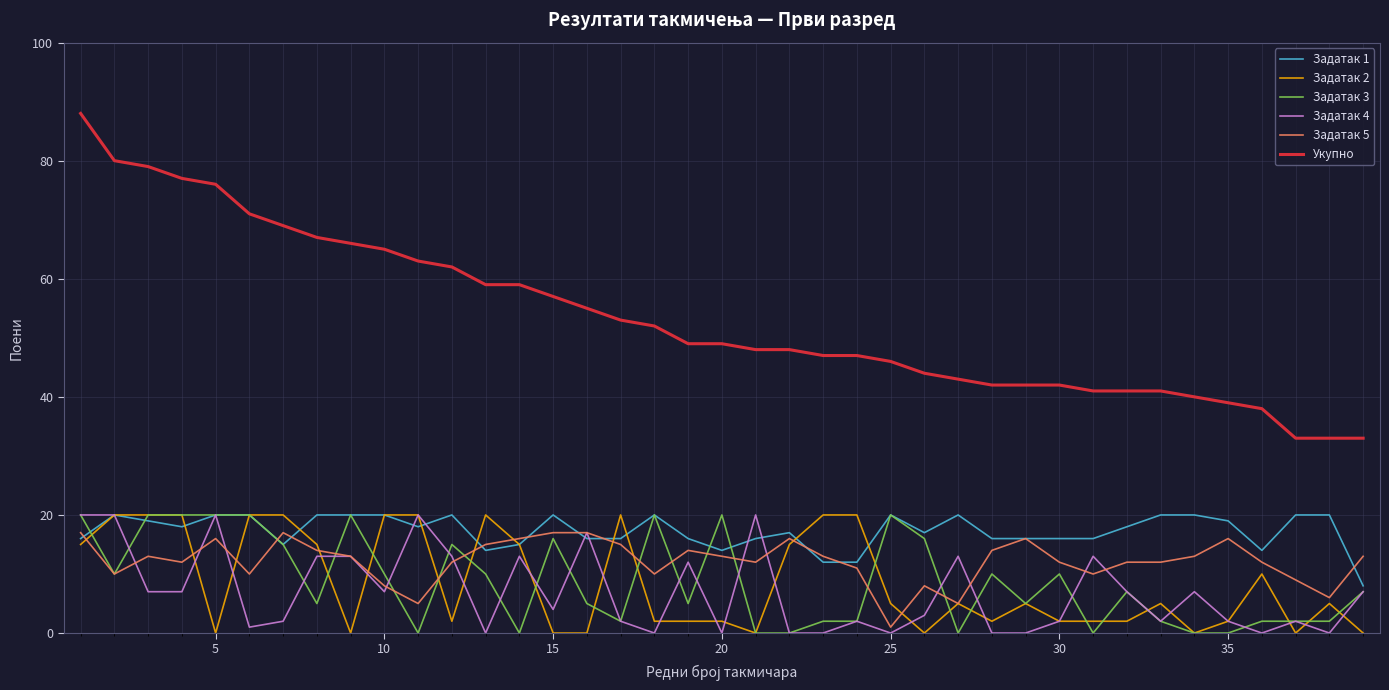

Which series has the largest total across all categories?

Укупно